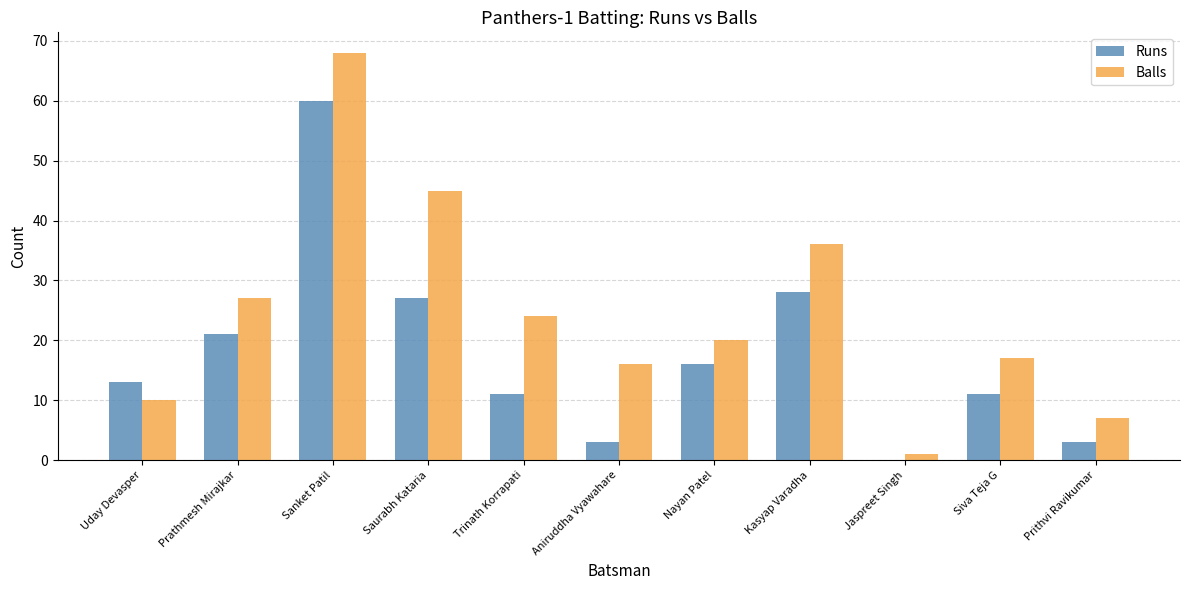

What is the sum of the Balls values at Trinath Korrapati and Nayan Patel?

44